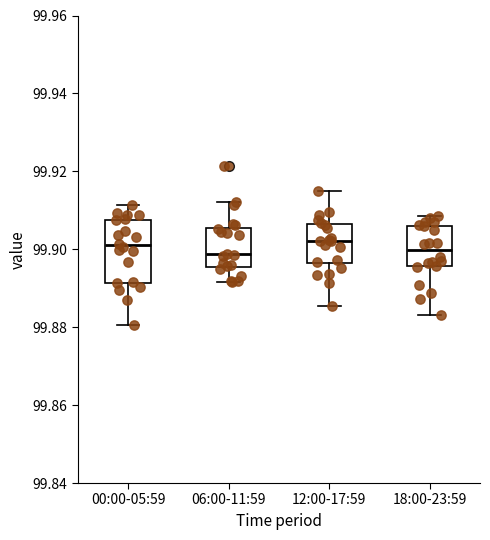

Reading left to right, read every box against the y-axis: the position of its median line, the range the box covers, and the ends of its whiskers. The values are not printed on the chart, so give them approximately, as read against the axis.

00:00-05:59: median 99.900, box 99.892 to 99.908, whiskers 99.880 to 99.912
06:00-11:59: median 99.898, box 99.896 to 99.906, whiskers 99.892 to 99.912
12:00-17:59: median 99.902, box 99.896 to 99.906, whiskers 99.886 to 99.914
18:00-23:59: median 99.900, box 99.896 to 99.906, whiskers 99.884 to 99.908